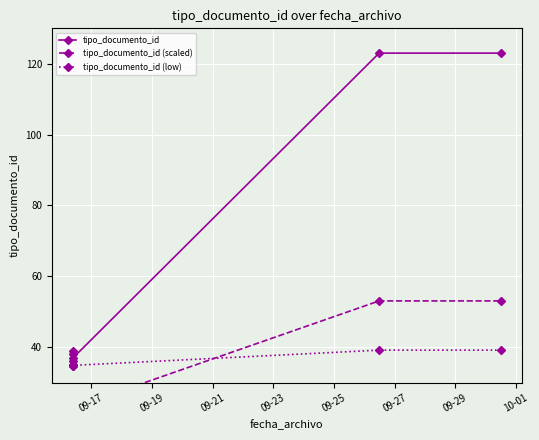

How many interior local valleys does the tipo_documento_id (low) series have?

2